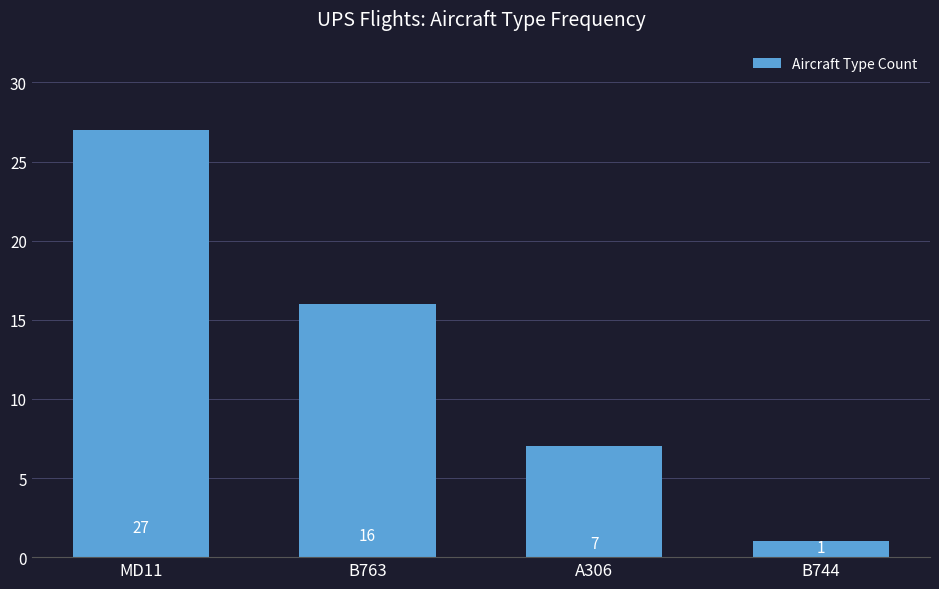

The value at B763 is 10. True or false?

False